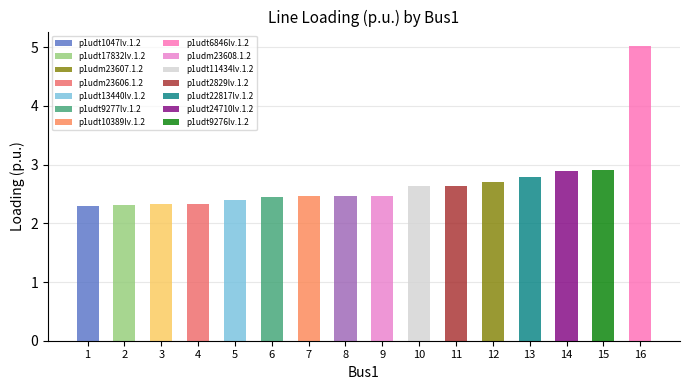

What is the label of the 4th bar from the right?

p1udt22817lv.1.2